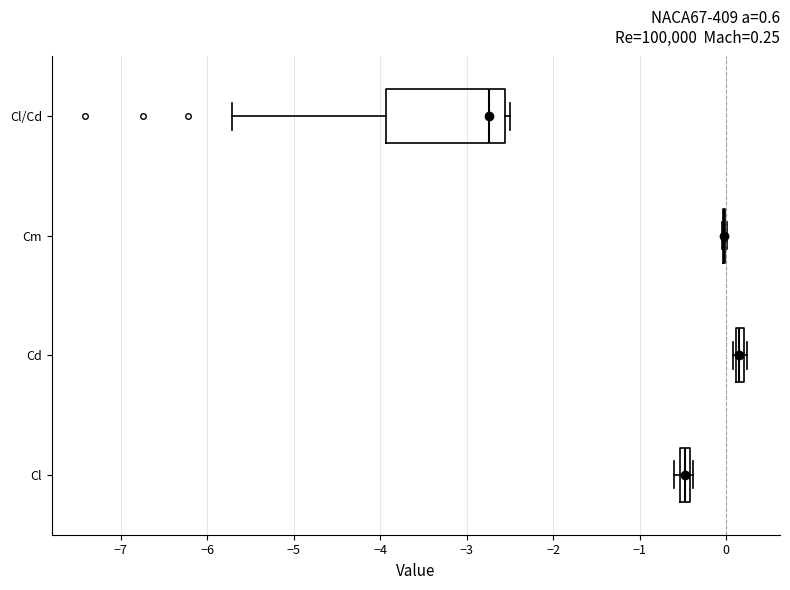

Comparing the boxes themselves (not the whiskers), which one is the widest?

Cl/Cd